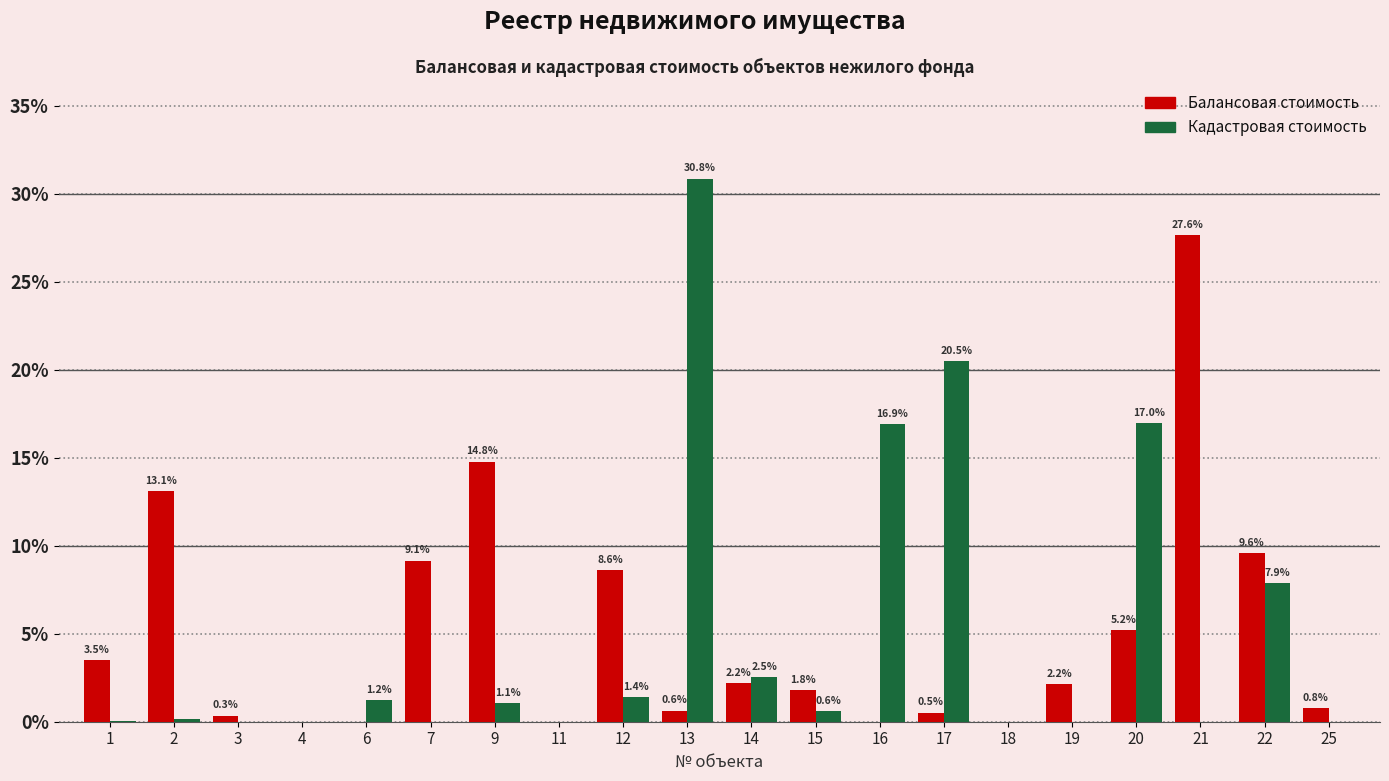

What is the total value across all series at 12?

10.0